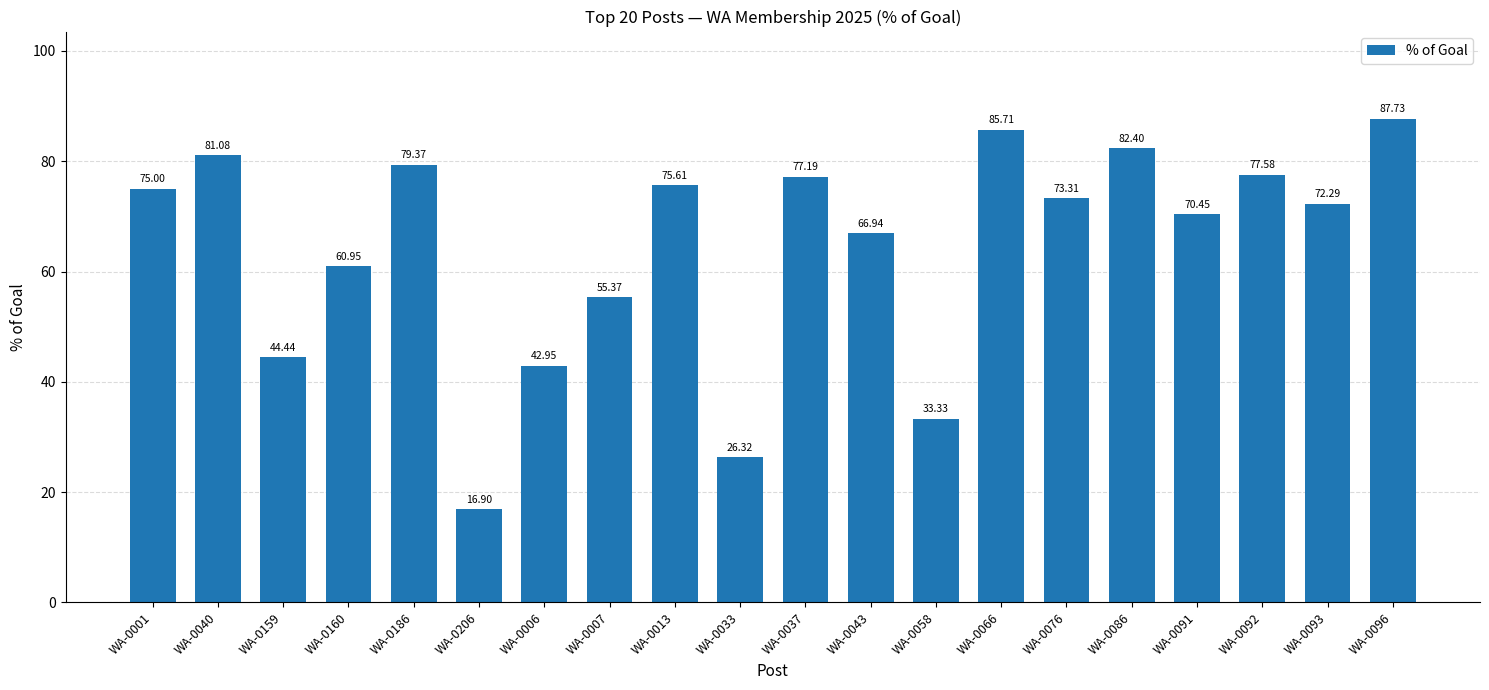

How many bars are there in total?

20